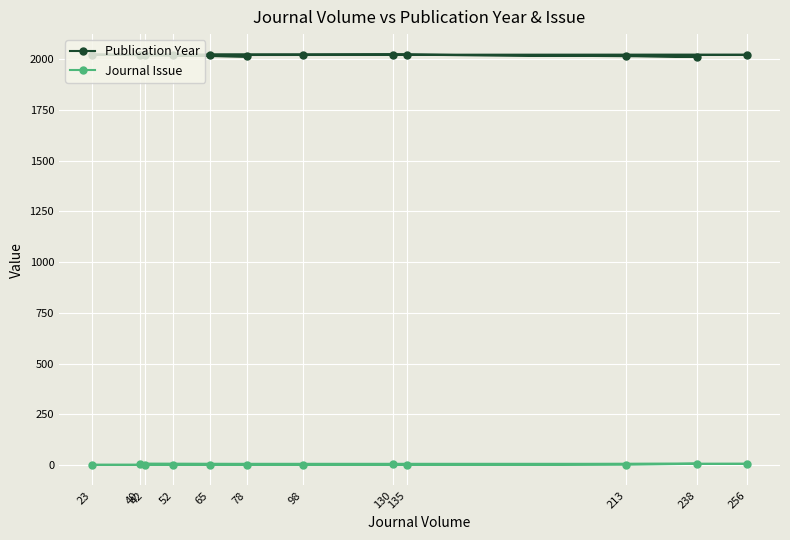

The value of Journal Issue at 42 is 1. True or false?

True